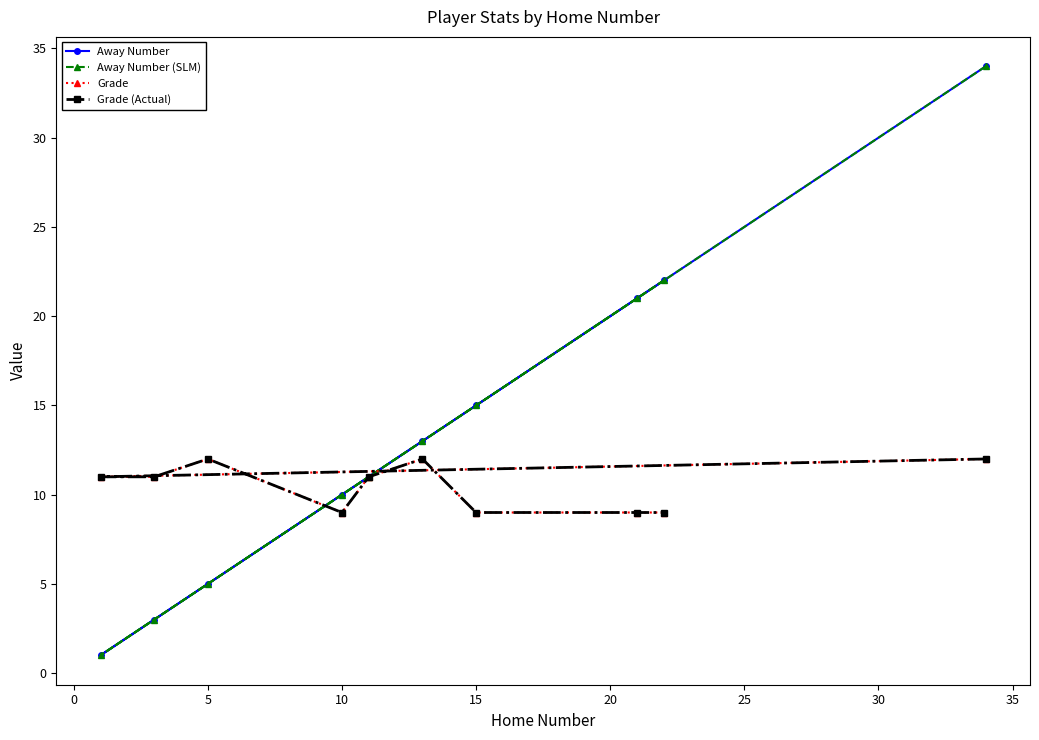

What is the difference between the maximum and second lowest values in the Grade (Actual) series?

3